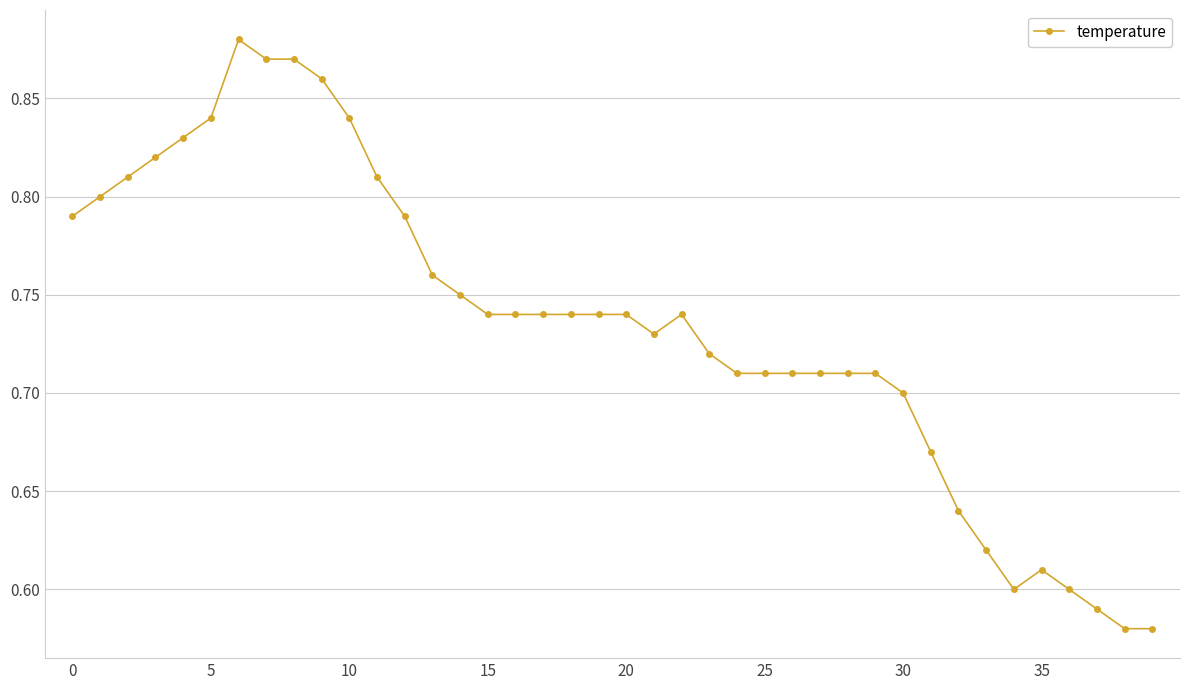

What is the difference between the maximum and second lowest values?

0.3